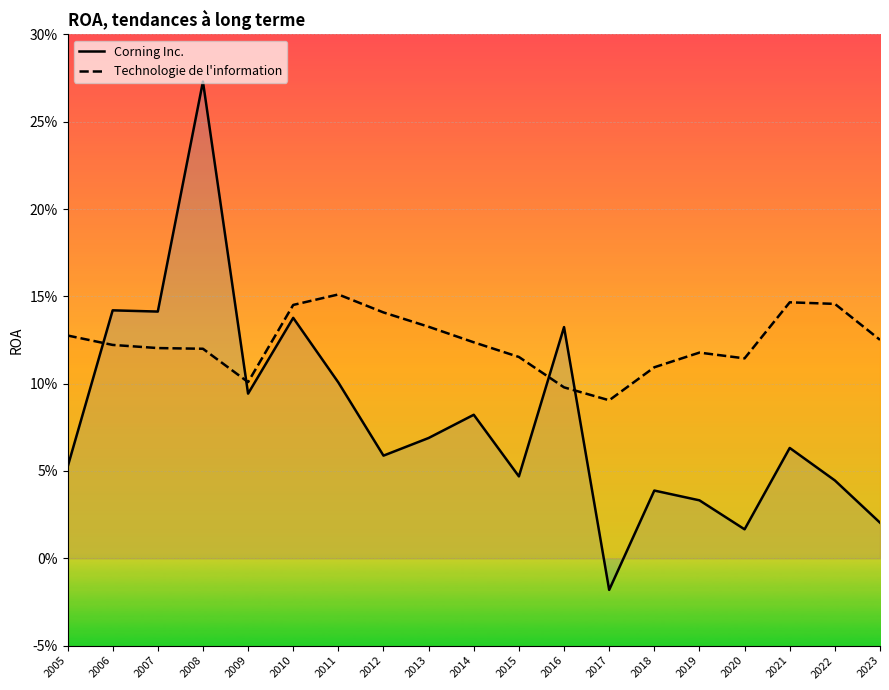

Between 2009 and 2023, which series saw the biggest shift?

Corning Inc.